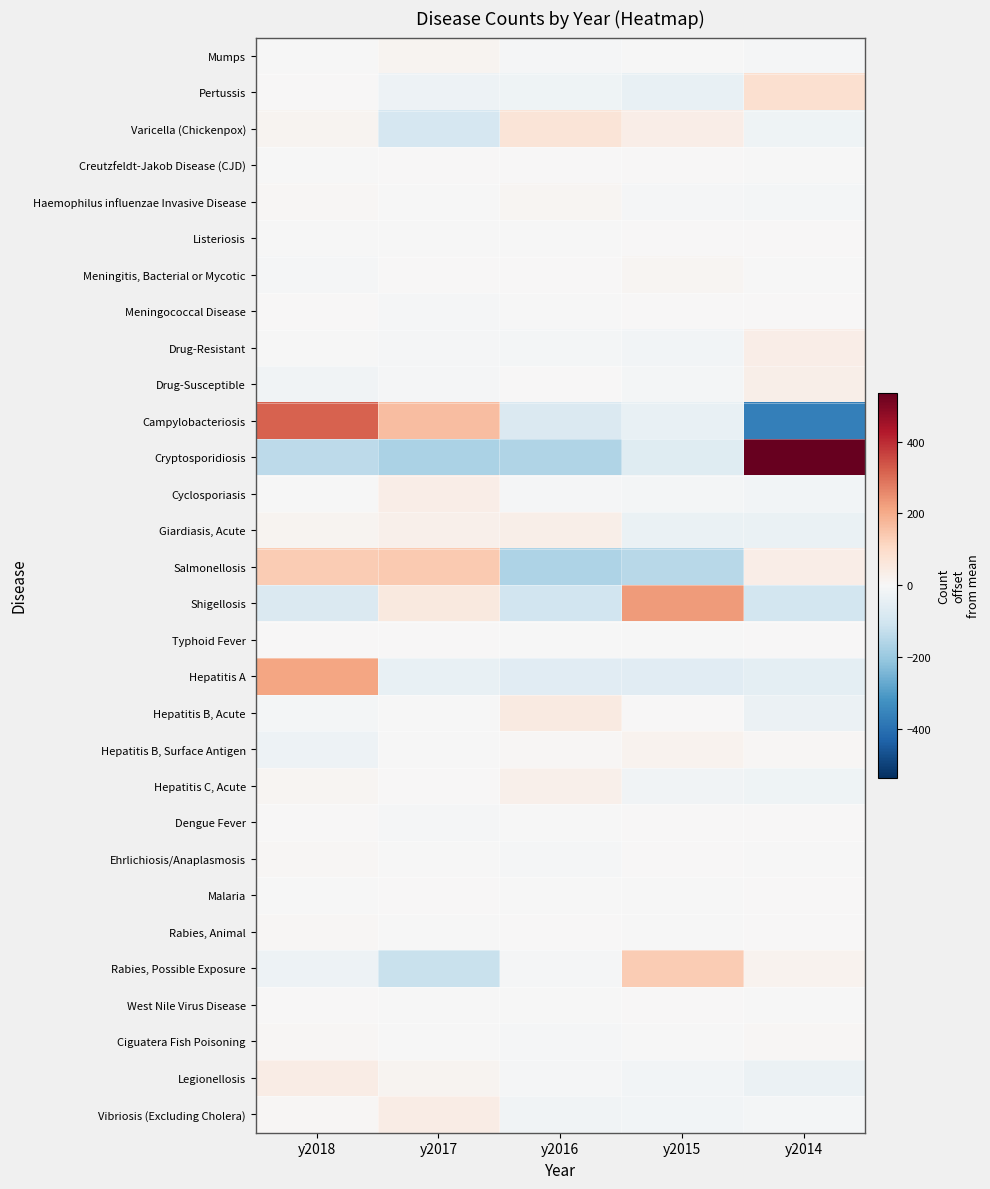

Reading left to right, transcribe all the data shown in this chart.

Mumps: y2018=-0.4	y2017=13.6	y2016=-4.4	y2015=-3.4	y2014=-5.4
Pertussis: y2018=3.8	y2017=-29.2	y2016=-21.2	y2015=-40.2	y2014=86.8
Varicella (Chickenpox): y2018=12.6	y2017=-89.4	y2016=67.6	y2015=33.6	y2014=-24.4
Creutzfeldt-Jakob Disease (CJD): y2018=-4.0	y2017=2.0	y2016=1.0	y2015=2.0	y2014=-1.0
Haemophilus influenzae Invasive Disease: y2018=6.6	y2017=-1.4	y2016=9.6	y2015=-5.4	y2014=-9.4
Listeriosis: y2018=-1.6	y2017=-0.6	y2016=-0.6	y2015=1.4	y2014=1.4
Meningitis, Bacterial or Mycotic: y2018=-6.6	y2017=1.4	y2016=0.4	y2015=8.4	y2014=-3.6
Meningococcal Disease: y2018=2.2	y2017=-4.8	y2016=-0.8	y2015=1.2	y2014=2.2
Drug-Resistant: y2018=-3.6	y2017=-6.6	y2016=-10.6	y2015=-16.6	y2014=37.4
Drug-Susceptible: y2018=-18.4	y2017=-6.4	y2016=2.6	y2015=-10.4	y2014=32.6
Campylobacteriosis: y2018=317.6	y2017=166.6	y2016=-77.4	y2015=-39.4	y2014=-367.4
Cryptosporidiosis: y2018=-140.4	y2017=-170.4	y2016=-161.4	y2015=-64.4	y2014=536.6
Cyclosporiasis: y2018=-0.4	y2017=33.6	y2016=-6.4	y2015=-12.4	y2014=-14.4
Giardiasis, Acute: y2018=14.4	y2017=27.4	y2016=29.4	y2015=-35.6	y2014=-35.6
Salmonellosis: y2018=135.4	y2017=141.4	y2016=-165.6	y2015=-147.6	y2014=36.4
Shigellosis: y2018=-79.4	y2017=52.6	y2016=-103.4	y2015=227.6	y2014=-97.4
Typhoid Fever: y2018=1.4	y2017=1.4	y2016=-1.6	y2015=-1.6	y2014=0.4
Hepatitis A: y2018=211.6	y2017=-38.4	y2016=-61.4	y2015=-59.4	y2014=-52.4
Hepatitis B, Acute: y2018=-12.4	y2017=-3.4	y2016=46.6	y2015=2.6	y2014=-33.4
Hepatitis B, Surface Antigen: y2018=-27.2	y2017=-3.2	y2016=5.8	y2015=16.8	y2014=7.8
Hepatitis C, Acute: y2018=12.0	y2017=3.0	y2016=27.0	y2015=-17.0	y2014=-25.0
Dengue Fever: y2018=2.8	y2017=-8.2	y2016=-2.2	y2015=3.8	y2014=3.8
Ehrlichiosis/Anaplasmosis: y2018=8.2	y2017=-1.8	y2016=-5.8	y2015=0.2	y2014=-0.8
Malaria: y2018=-0.8	y2017=1.2	y2016=-1.8	y2015=-1.8	y2014=3.2
Rabies, Animal: y2018=4.2	y2017=-2.8	y2016=0.2	y2015=-2.8	y2014=1.2
Rabies, Possible Exposure: y2018=-26.8	y2017=-119.8	y2016=-6.8	y2015=135.2	y2014=18.2
West Nile Virus Disease: y2018=2.2	y2017=-1.8	y2016=-1.8	y2015=2.2	y2014=-0.8
Ciguatera Fish Poisoning: y2018=4.6	y2017=-1.4	y2016=-5.4	y2015=-3.4	y2014=5.6
Legionellosis: y2018=39.2	y2017=14.2	y2016=-7.8	y2015=-14.8	y2014=-30.8
Vibriosis (Excluding Cholera): y2018=4.4	y2017=38.4	y2016=-19.6	y2015=-14.6	y2014=-8.6